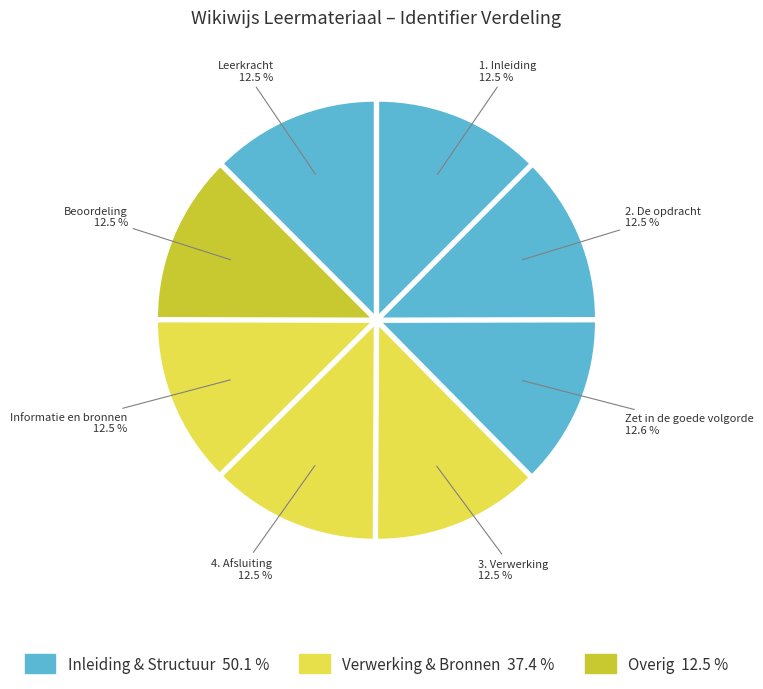

How many slices are in this pie chart?

8